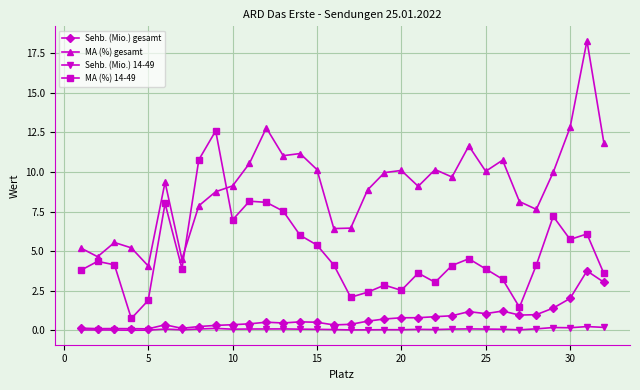

True or false: MA (%) 14-49 and Sehb. (Mio.) gesamt intersect in this chart.

False